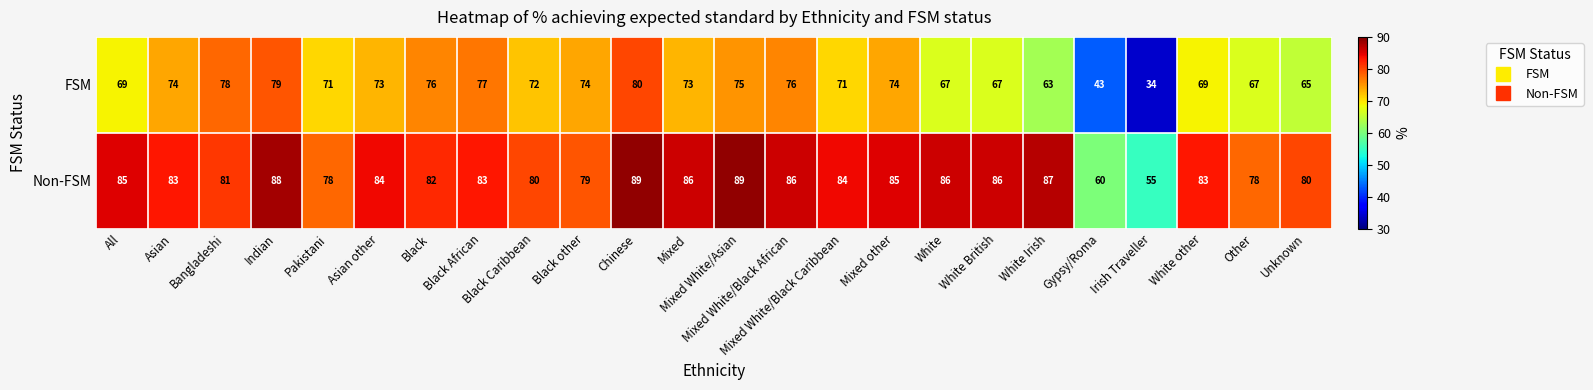

Rank the series by their maximum value, from highest to lowest.

Non-FSM, FSM